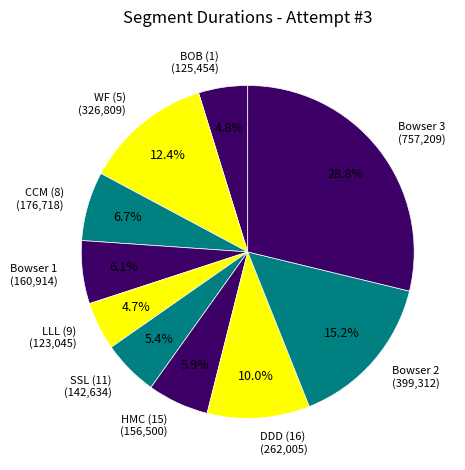

Is there a majority slice in this chart?

No